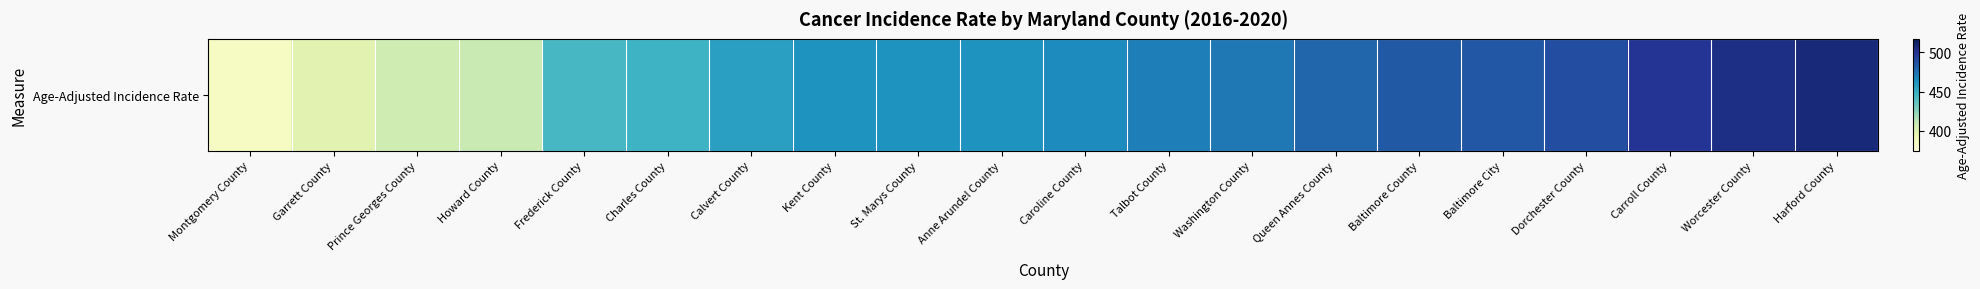

Which category has the highest value across all series?

Harford County